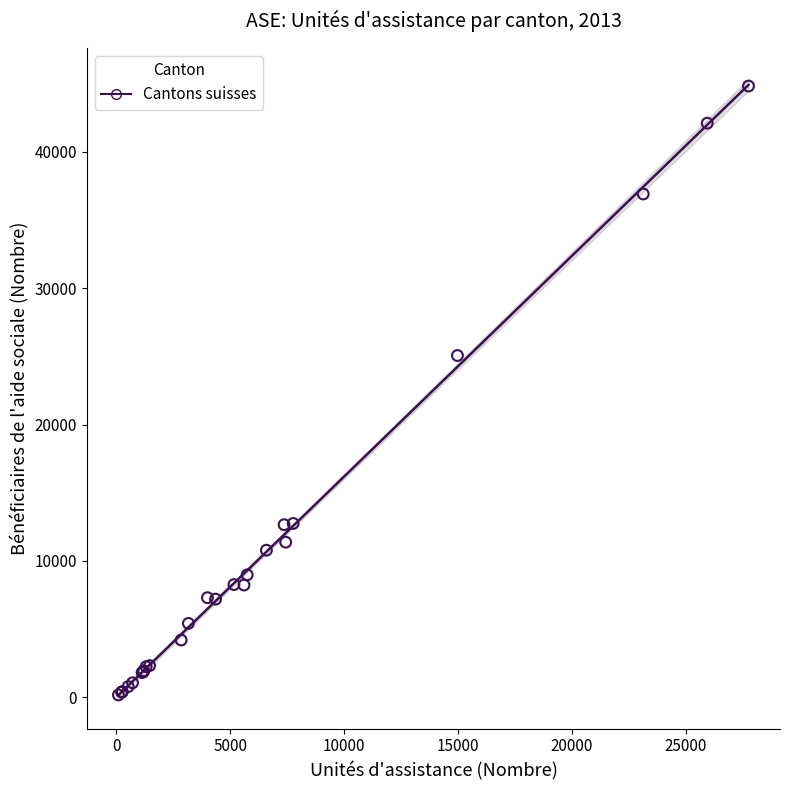

What Y value in the scatter plot is closest to 22502?

25067.0